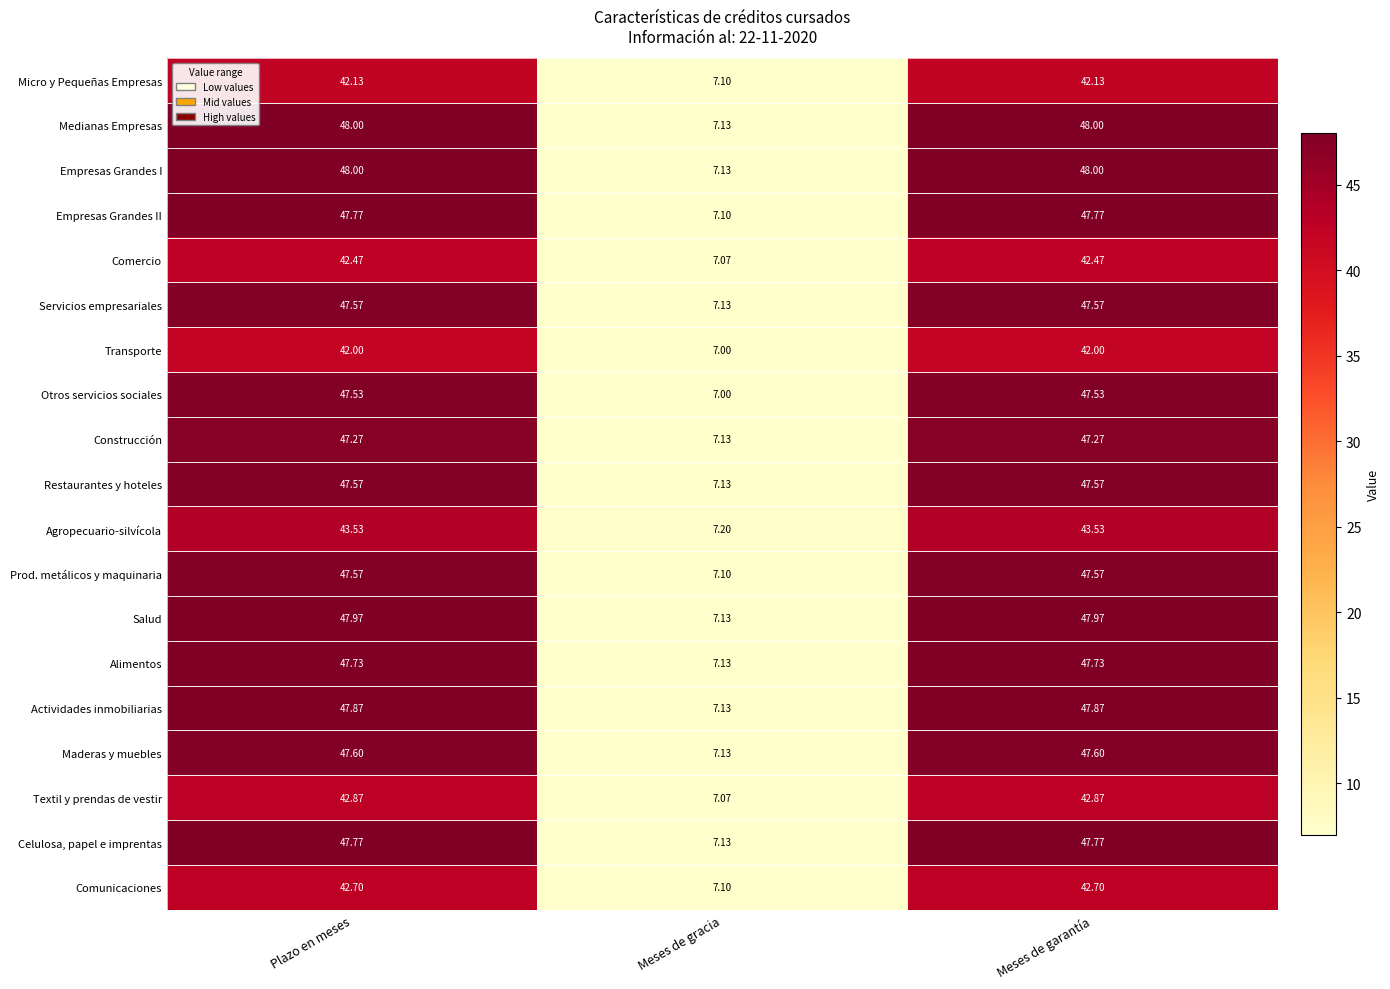

Which category has the lowest value in the Textil y prendas de vestir series?

Meses de gracia